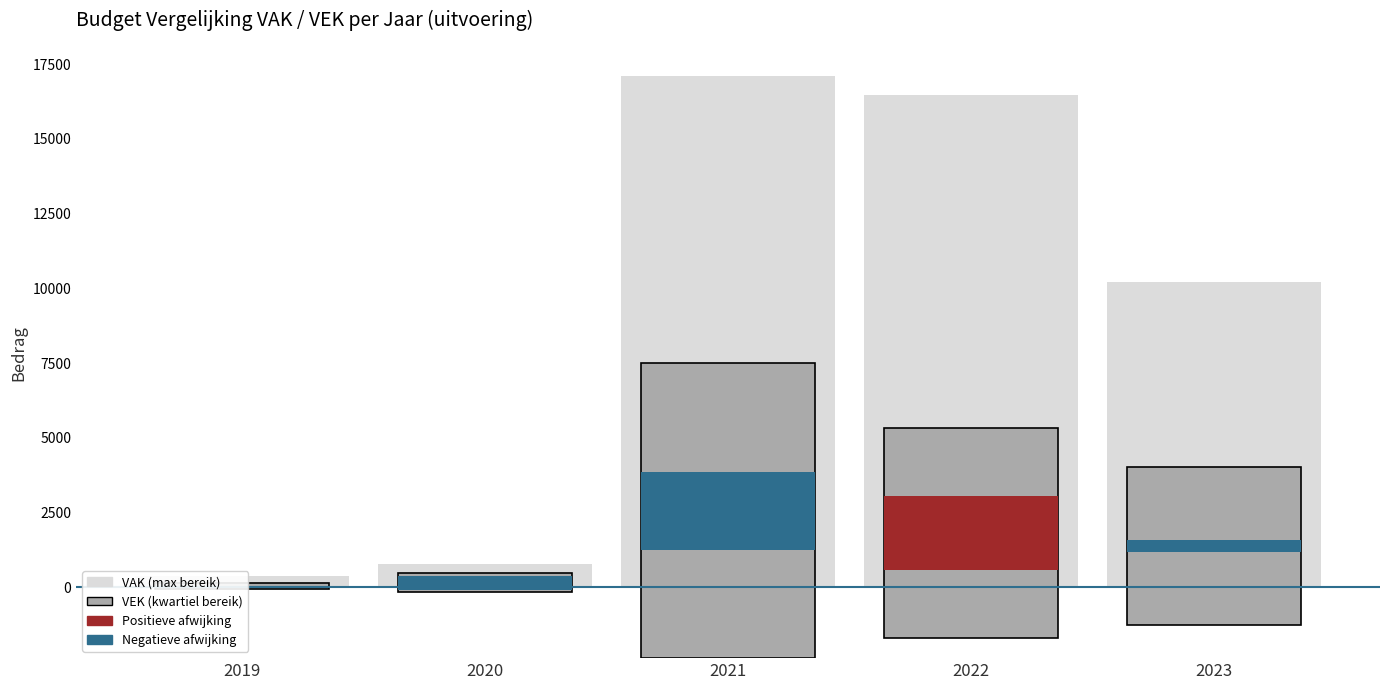

At which label does VAK (achtergrond) reach its minimum?

2019